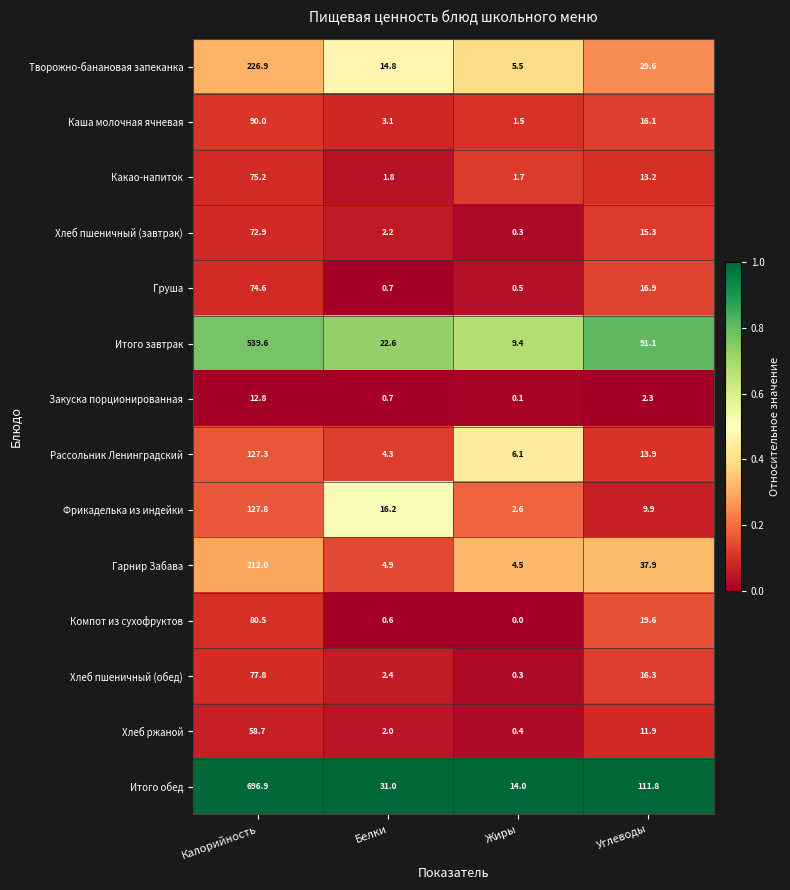

At which label does Хлеб пшеничный (завтрак) reach its minimum?

Жиры